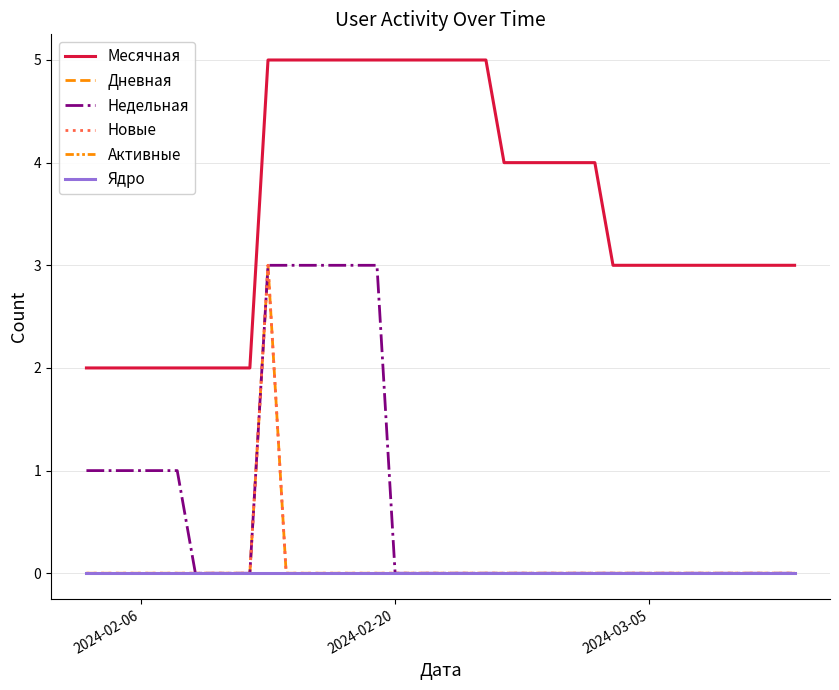

How many values in Дневная are above zero?

1